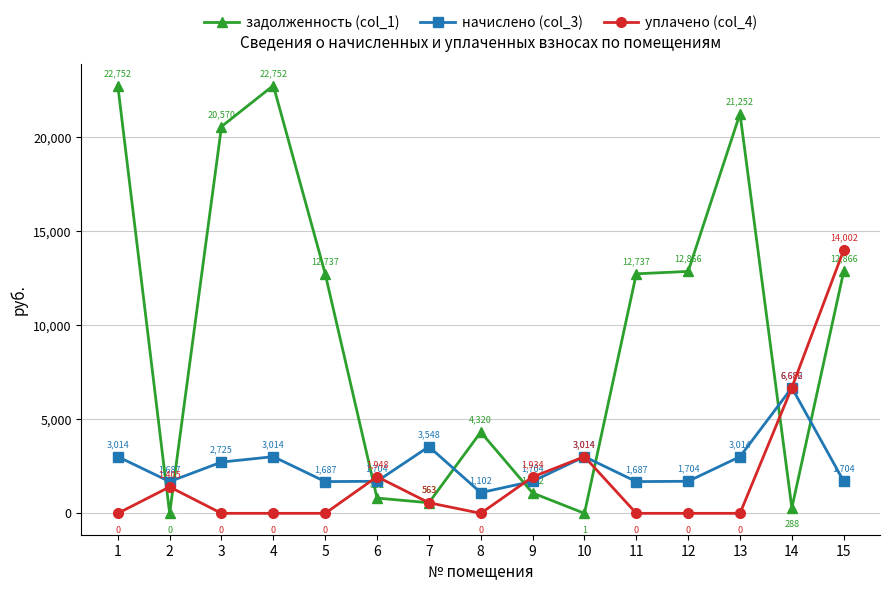

What is the maximum value for начислено (col_3)?

6681.6